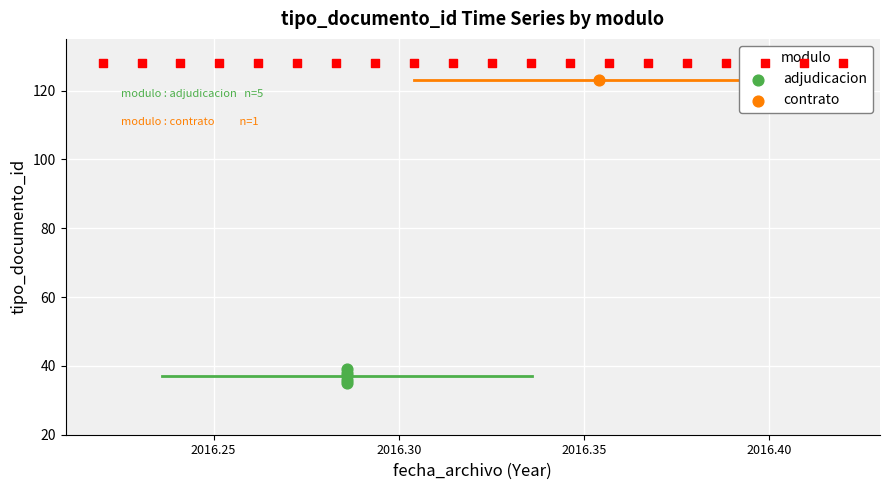

Which has a higher value, 2016.40 or 2016.30?

2016.40